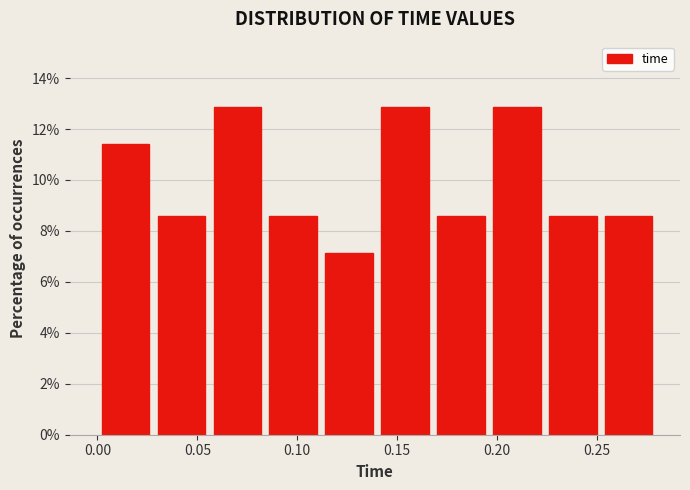

Reading left to right, transcribe this chart: for each bar, give the range it covers on the x-axis and its height. Neither the bar edges nor the heights are printed on the chart, so give them approximately, as read against the axes.

0.000 to 0.028: 11.4
0.028 to 0.056: 8.6
0.056 to 0.084: 12.8
0.084 to 0.112: 8.6
0.112 to 0.140: 7.2
0.140 to 0.168: 12.8
0.168 to 0.196: 8.6
0.196 to 0.224: 12.8
0.224 to 0.252: 8.6
0.252 to 0.280: 8.6